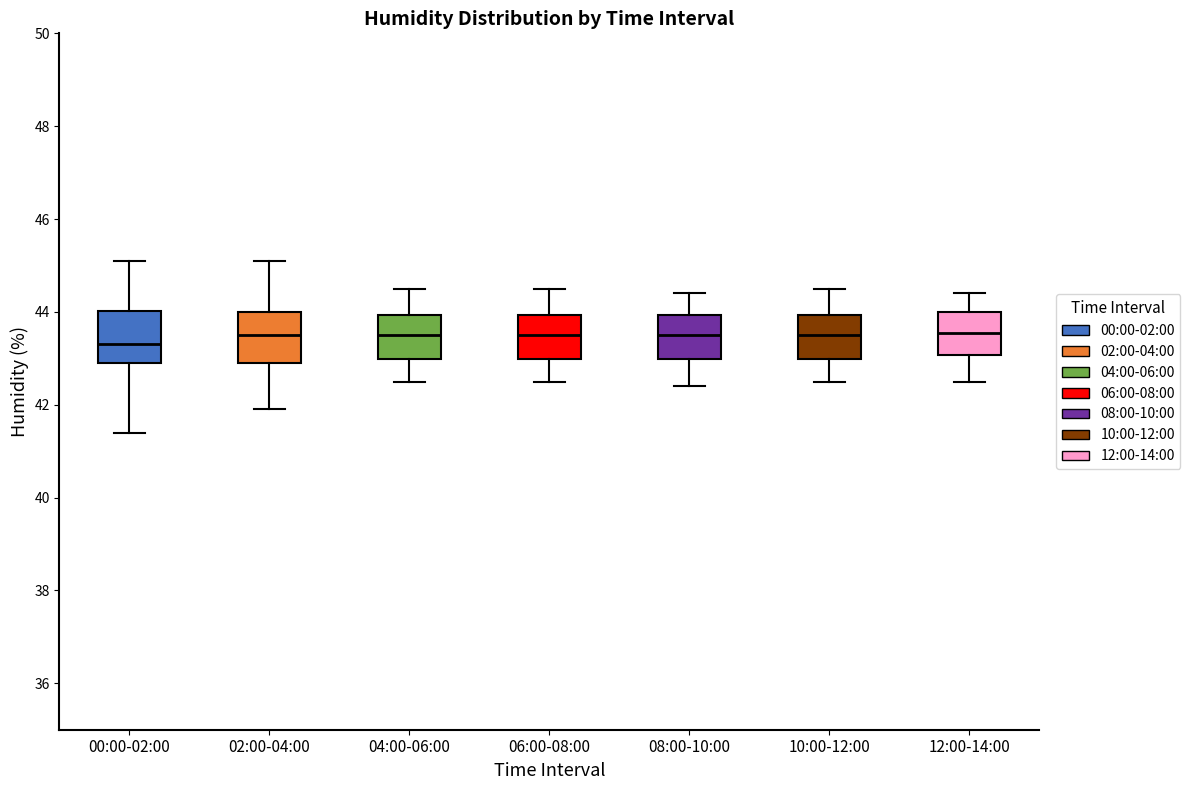

Reading left to right, transcribe this box plot: for each box, give where its median line is, the range the box spans, and where its two whiskers end, as read against the y-axis. The values are not printed on the chart, so give them approximately, as read against the axis.

00:00-02:00: median 43.4, box 43.0 to 44.0, whiskers 41.4 to 45.2
02:00-04:00: median 43.6, box 43.0 to 44.0, whiskers 42.0 to 45.2
04:00-06:00: median 43.6, box 43.0 to 44.0, whiskers 42.6 to 44.6
06:00-08:00: median 43.6, box 43.0 to 44.0, whiskers 42.6 to 44.6
08:00-10:00: median 43.6, box 43.0 to 44.0, whiskers 42.4 to 44.4
10:00-12:00: median 43.6, box 43.0 to 44.0, whiskers 42.6 to 44.6
12:00-14:00: median 43.6, box 43.0 to 44.0, whiskers 42.6 to 44.4